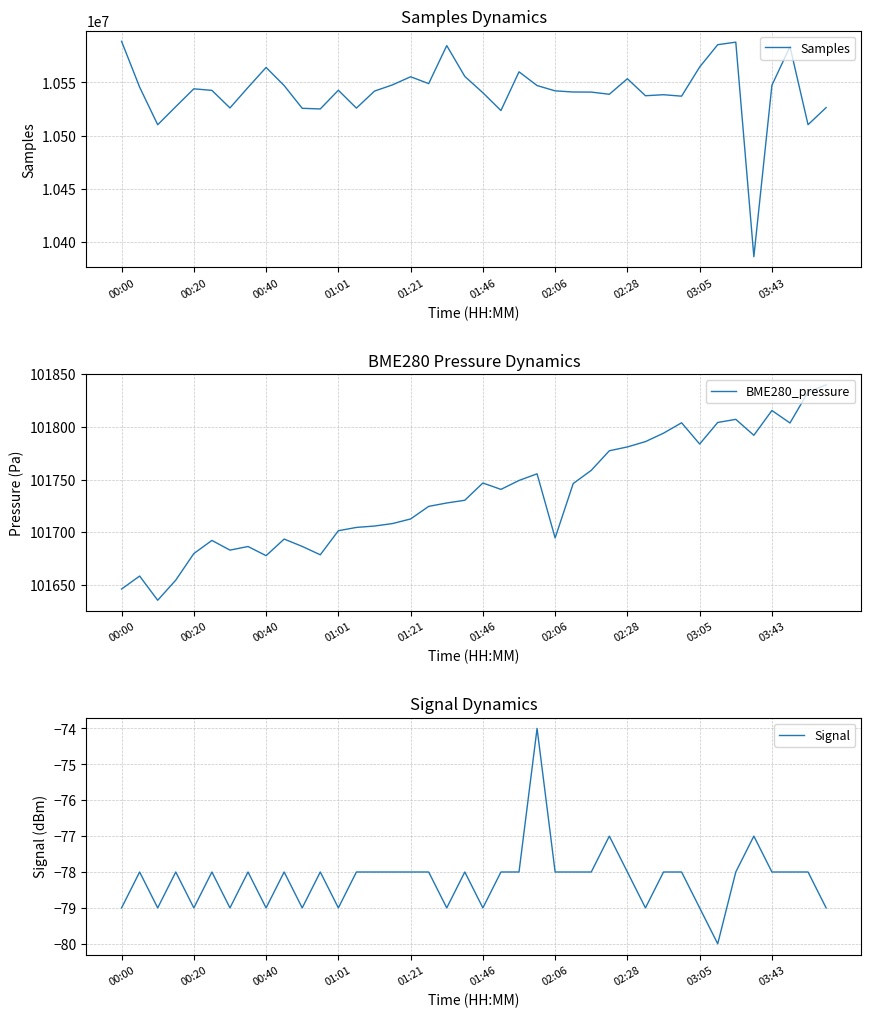

How many lines are shown in the chart?

3